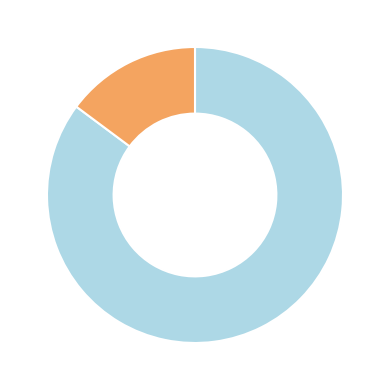

Does any single category account for the majority?

Yes